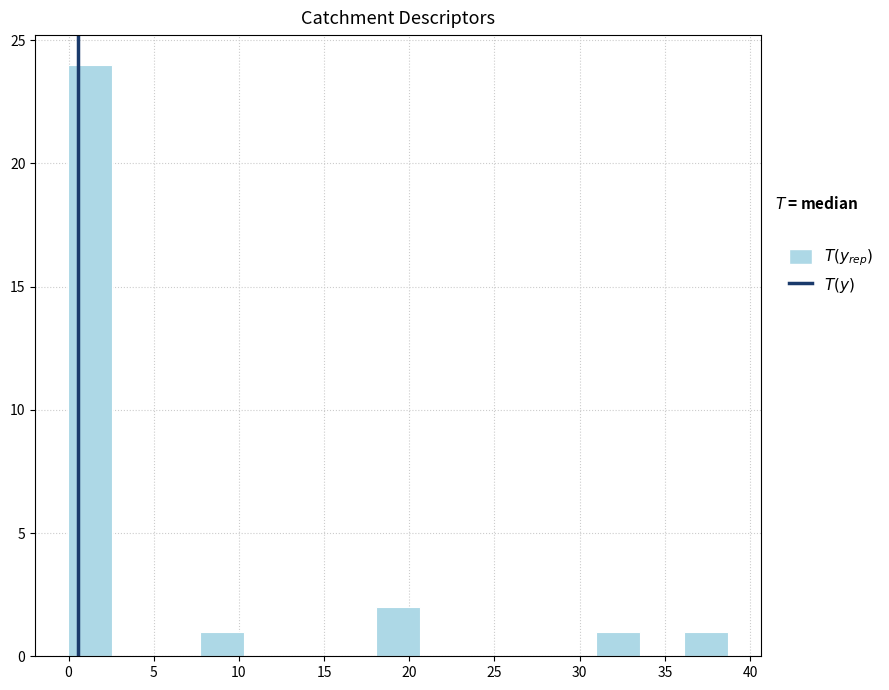

What is the height of the bar covering 7.5 to 10.5 on the x-axis? Neither the bar edges nor the heights are printed on the chart, so give them approximately, as read against the axes.

1